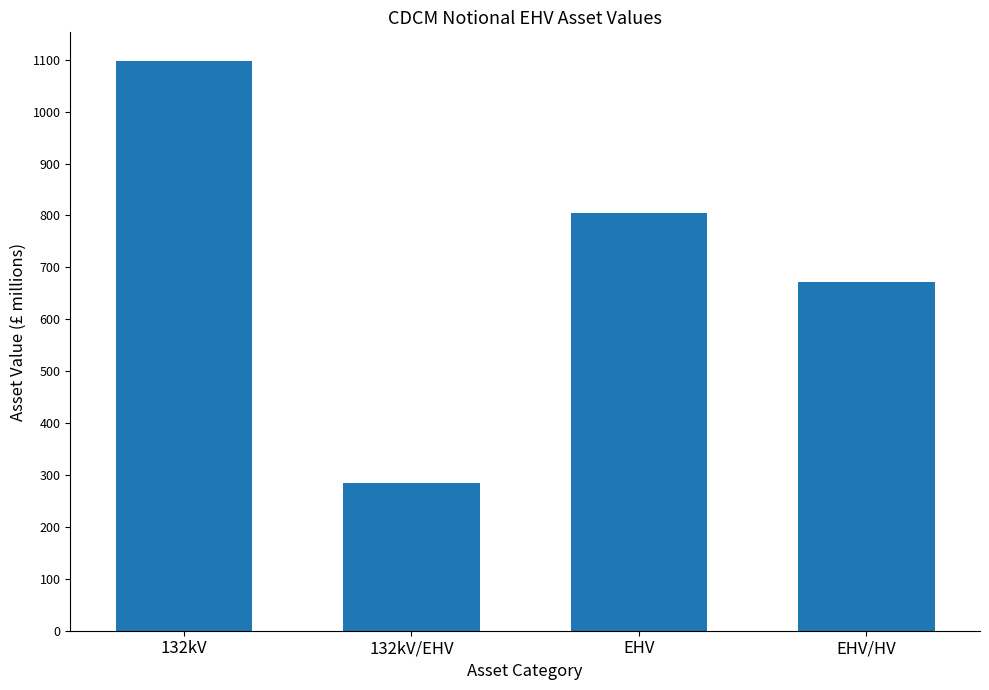

Does the chart contain any negative values?

No